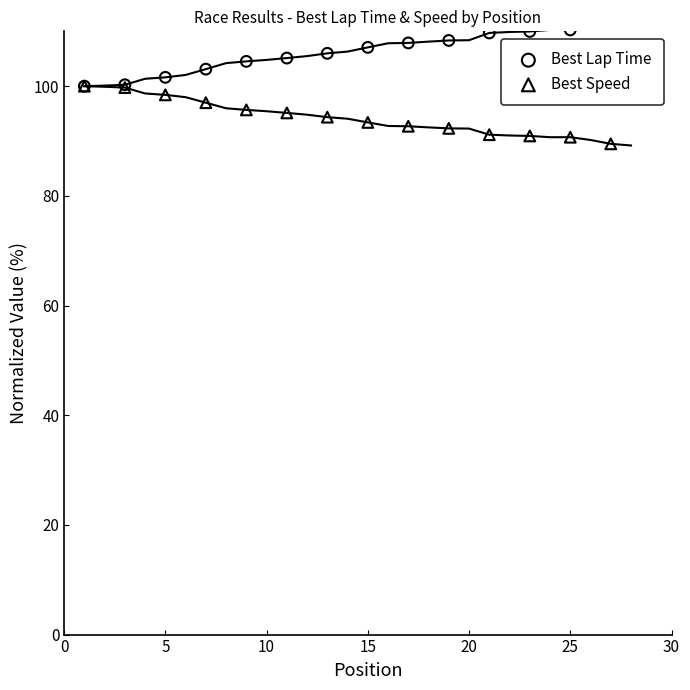

What is the total value across all series at 25?

201.0